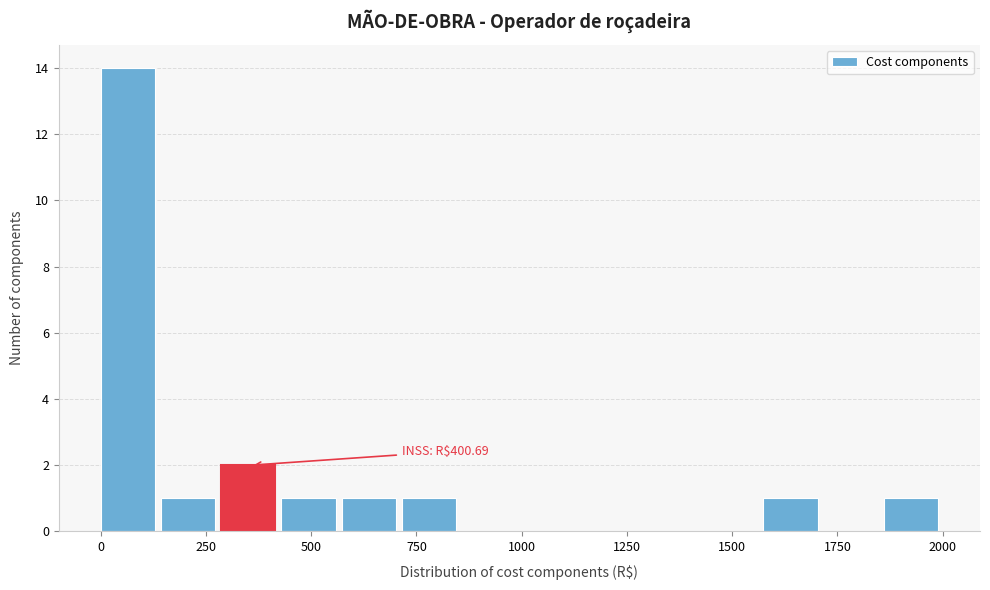

Around what value on the x-axis is the tallest bar? Give the approximate position of its centre, as read against the axis.

50